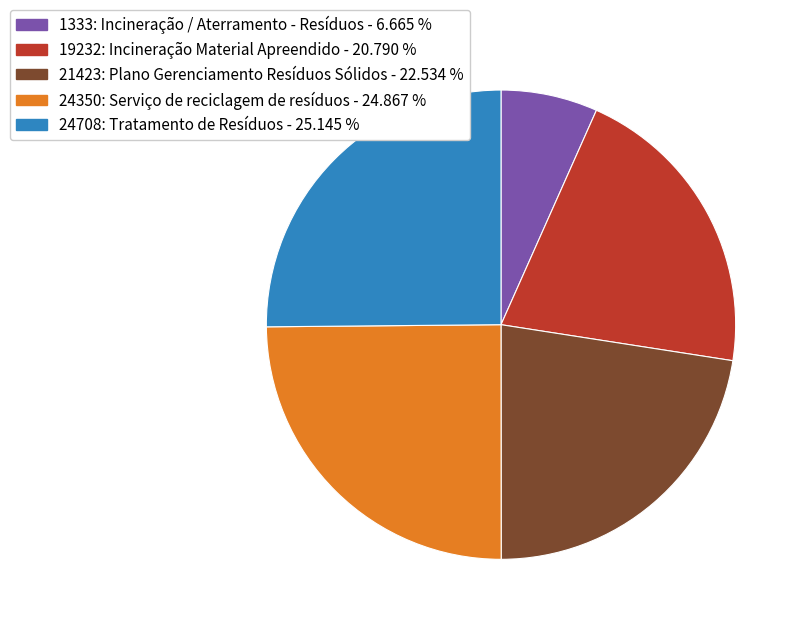

Which has a higher value, 24708: Tratamento de Resíduos or 1333: Incineração / Aterramento - Resíduos?

24708: Tratamento de Resíduos